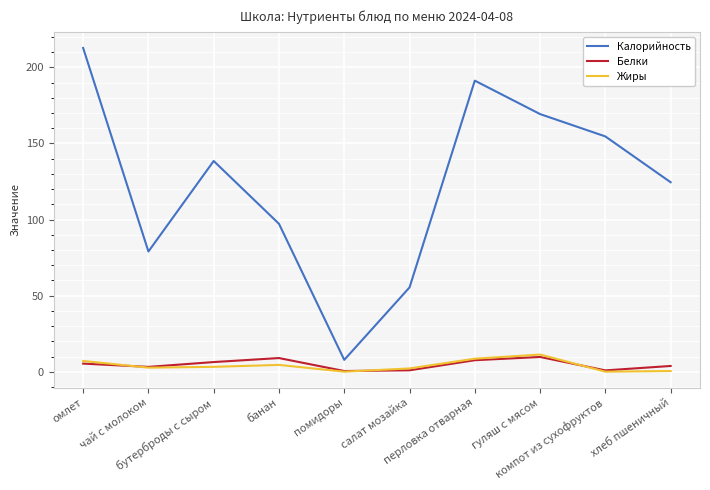

What is the maximum value shown in the chart?

212.7